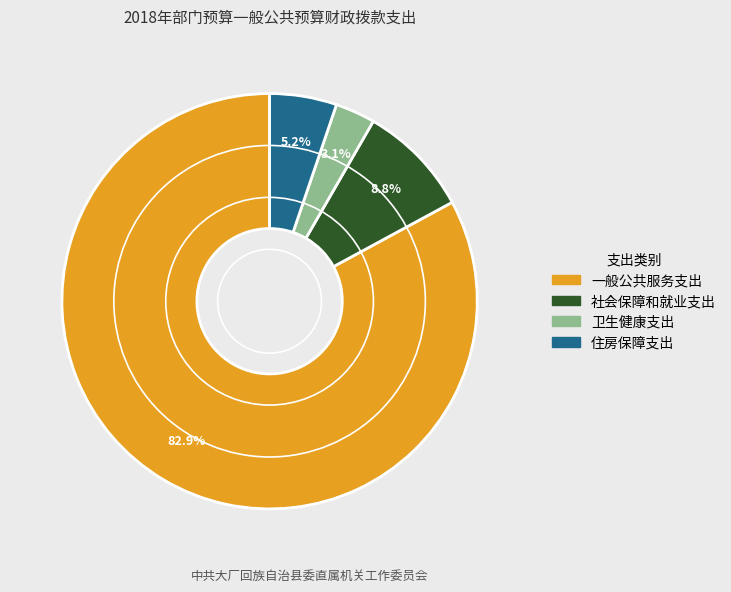

What is the ratio of the value at 卫生健康支出 to the value at 住房保障支出?

0.6